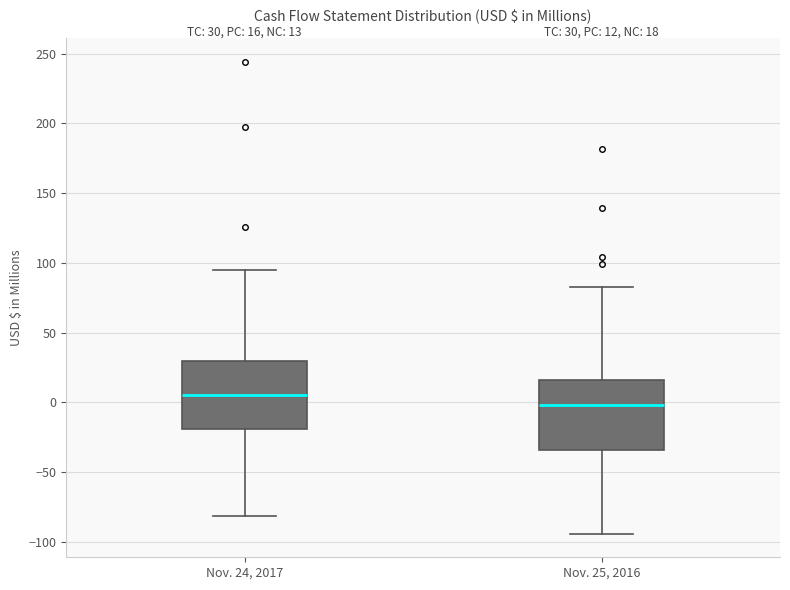

Which box has the highest median line?

Nov. 24, 2017